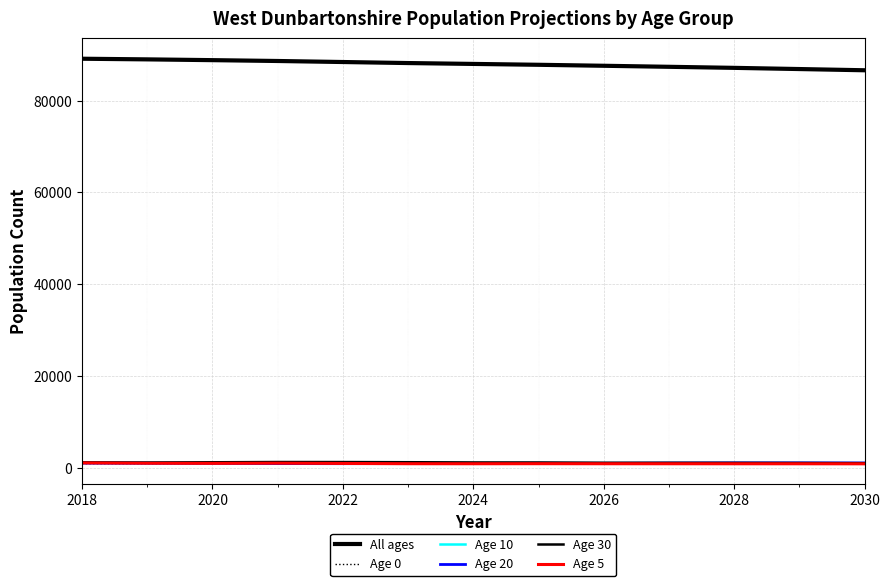

What is the highest value of the Age 20 series?

1031